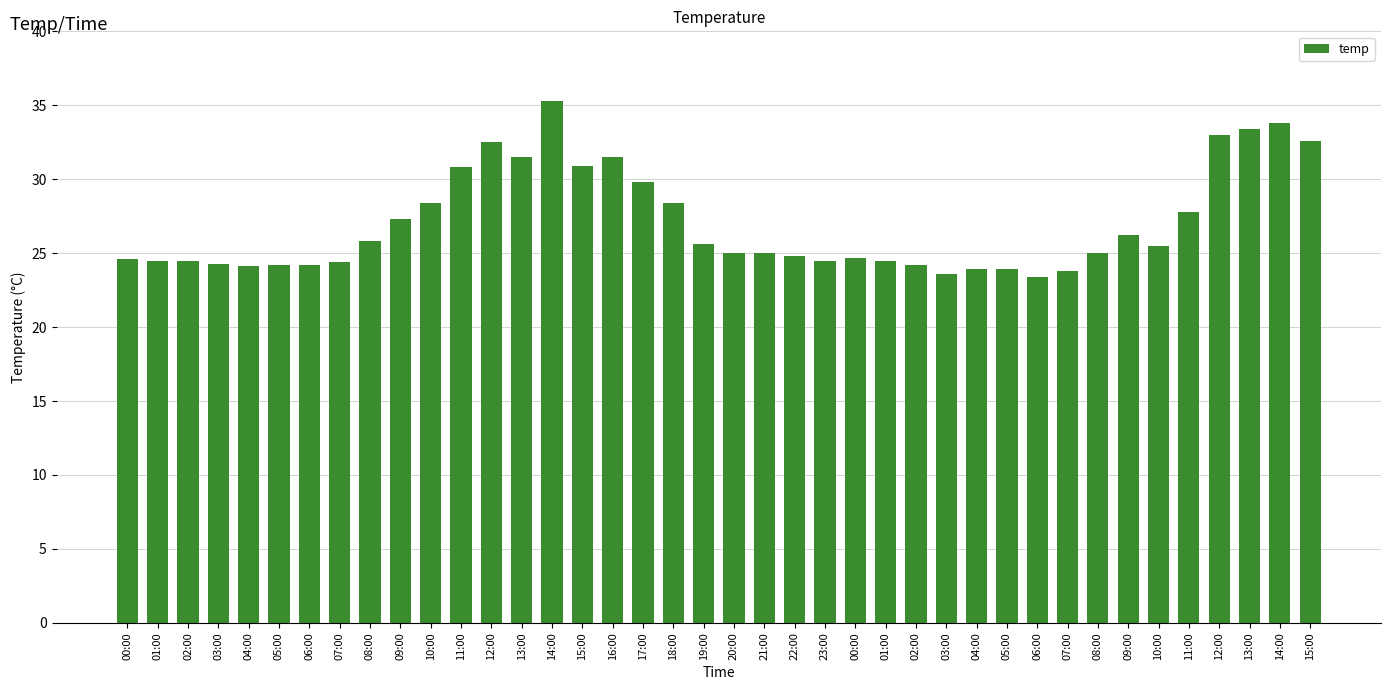

List the labels in order of value, smallest first.

06:00, 03:00, 07:00, 04:00, 05:00, 04:00, 05:00, 06:00, 02:00, 03:00, 07:00, 01:00, 02:00, 23:00, 01:00, 00:00, 00:00, 22:00, 20:00, 21:00, 08:00, 10:00, 19:00, 08:00, 09:00, 09:00, 11:00, 10:00, 18:00, 17:00, 11:00, 15:00, 13:00, 16:00, 12:00, 15:00, 12:00, 13:00, 14:00, 14:00